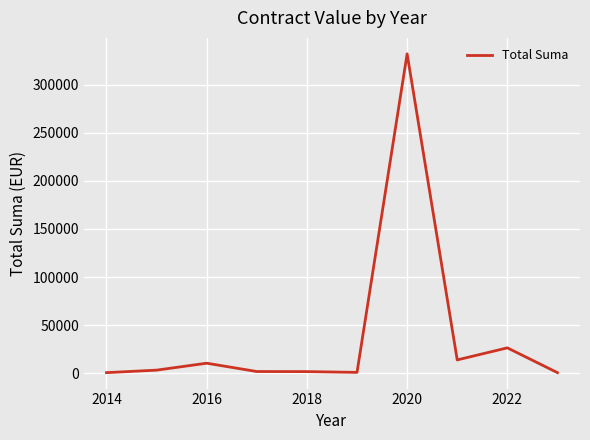

What is the average value?

39120.6